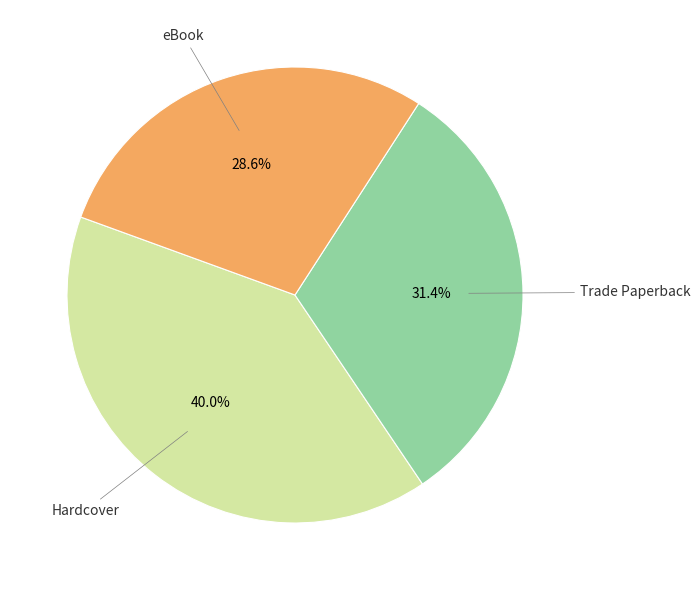

To the nearest percent, what is the difference between the largest and smallest slice percentages?

11%